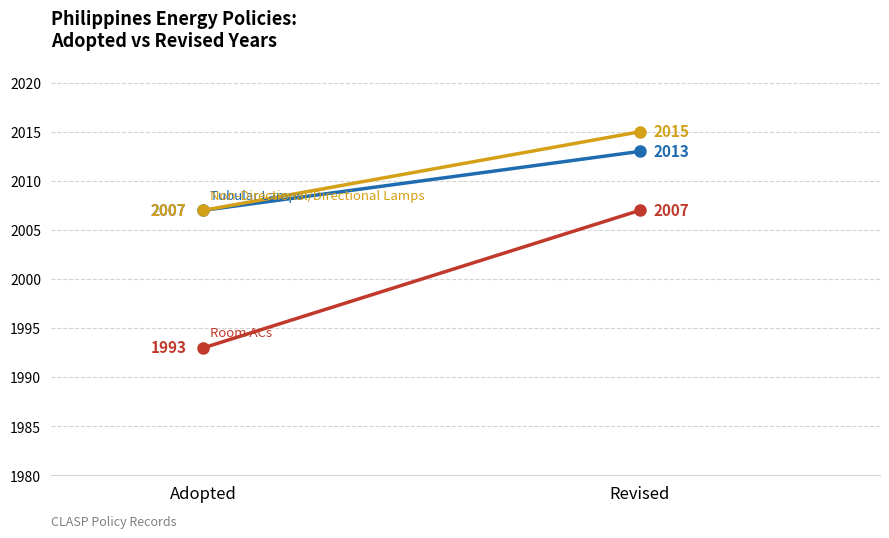

What position from the right is Revised?

1